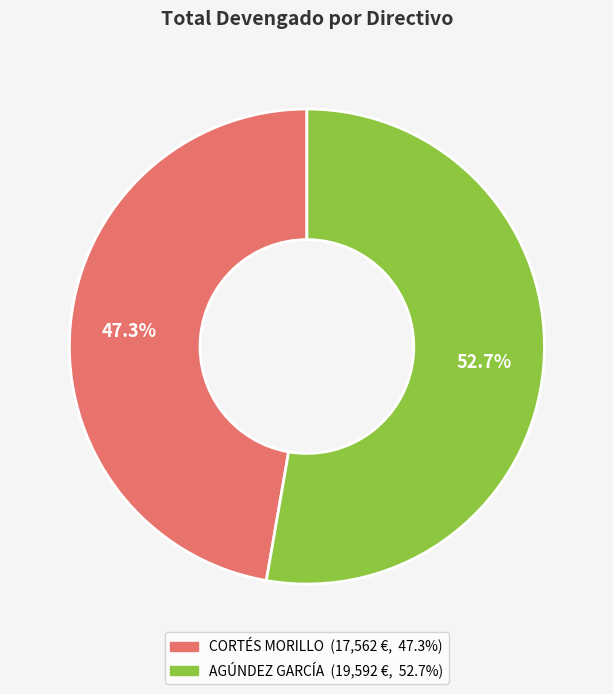

What percentage is the AGÚNDEZ GARCÍA slice, to the nearest percent?

53%